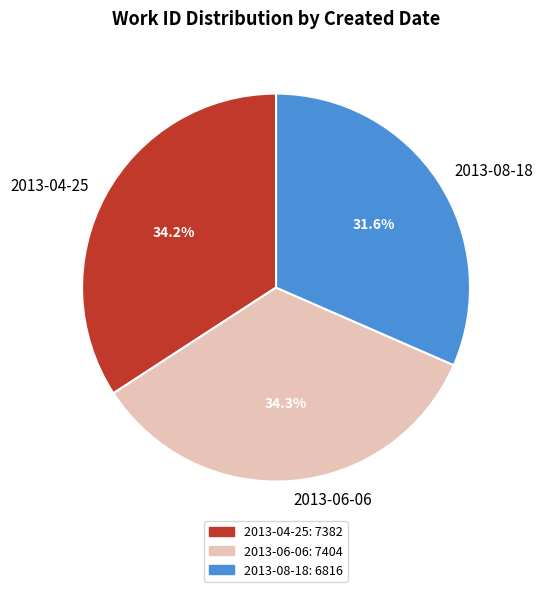

To the nearest percent, what percentage of the pie is 2013-06-06?

34%